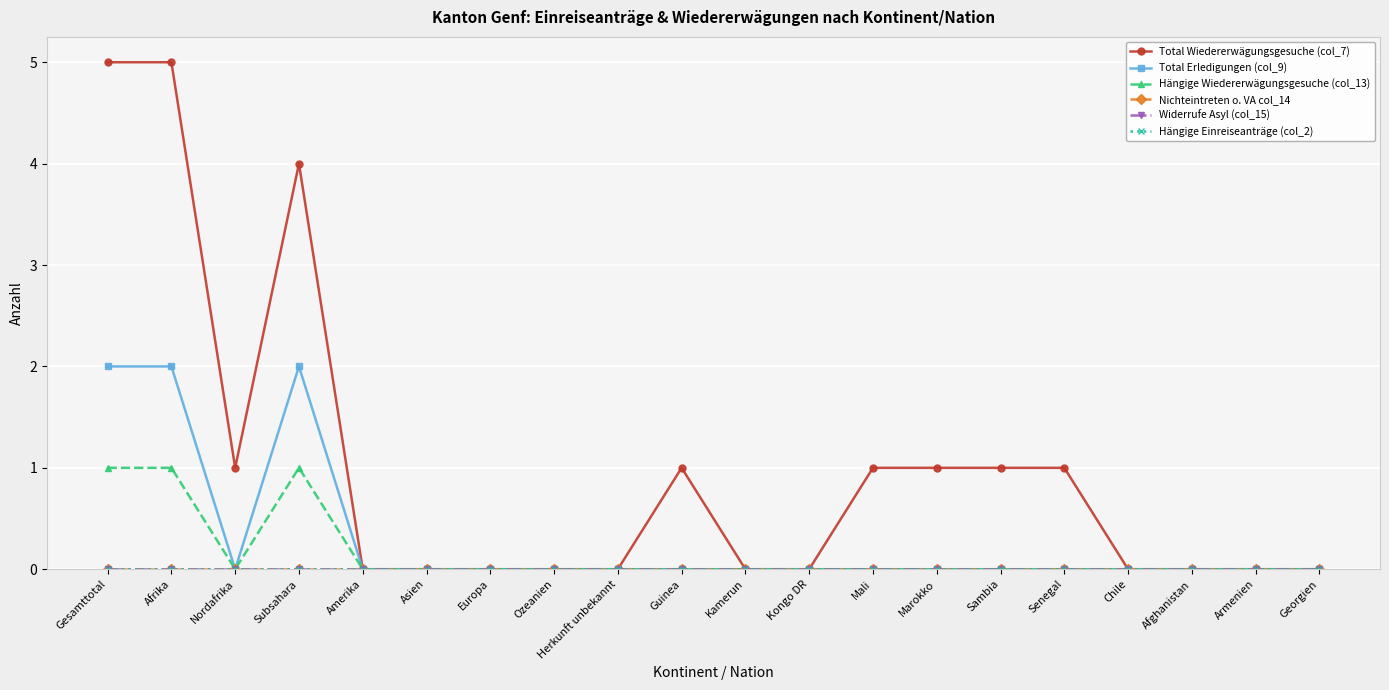

True or false: Hängige Wiedererwägungsgesuche (col_13) and Nichteintreten o. VA col_14 cross at least once.

False